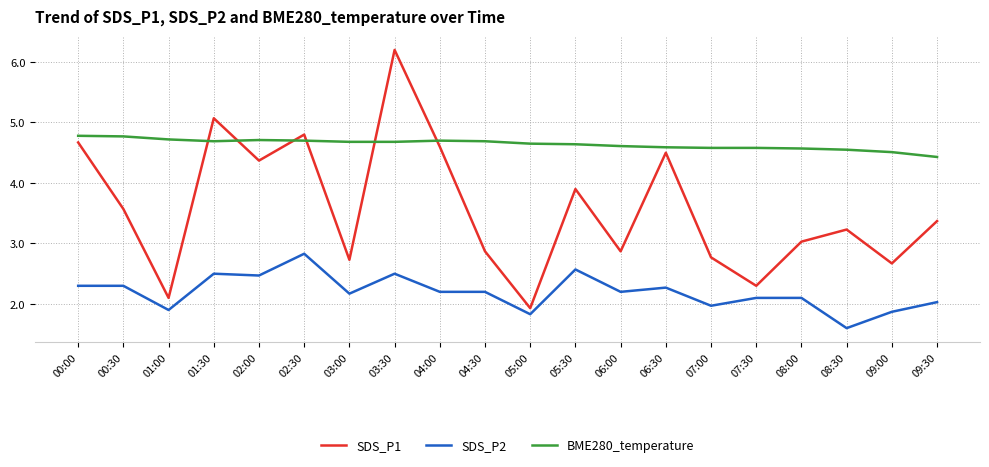

At which label does BME280_temperature reach its minimum?

09:30